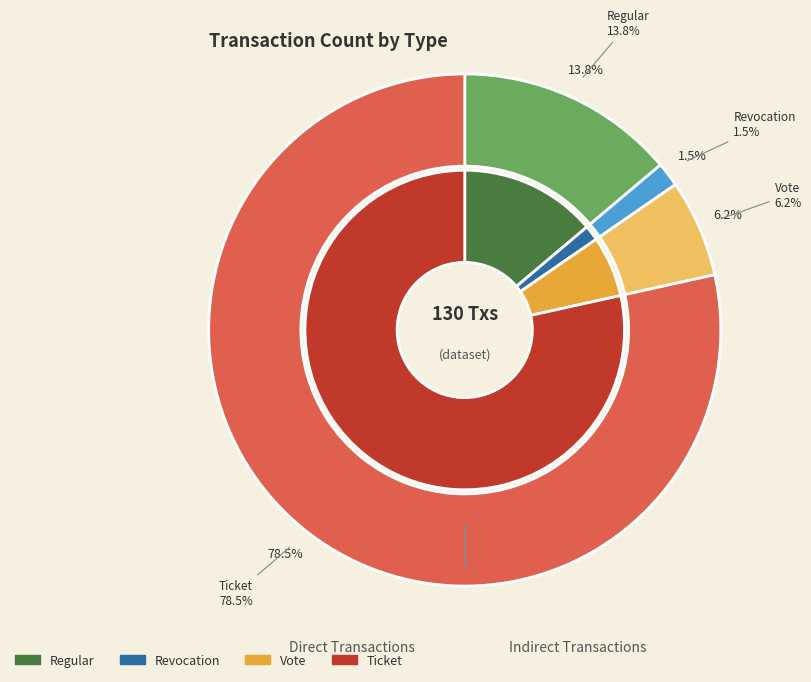

To the nearest percent, what portion does Vote represent?

6%